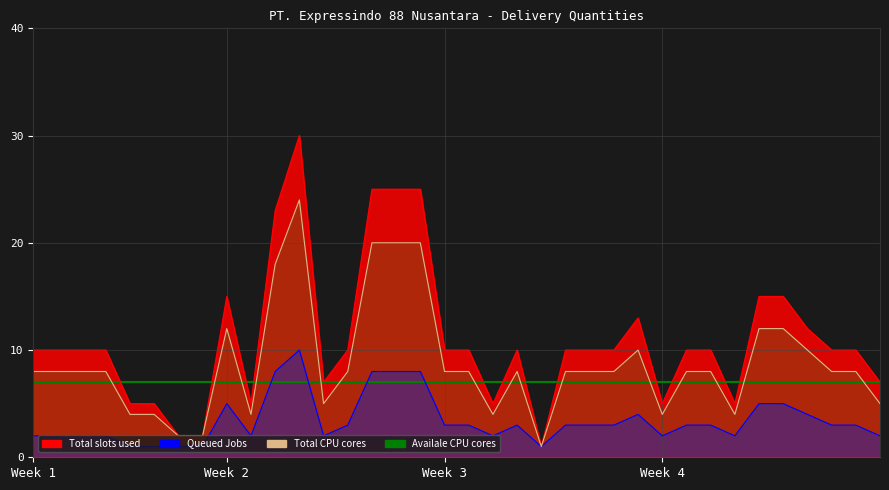

What is the difference between the maximum and minimum values in the Queued Jobs series?

9